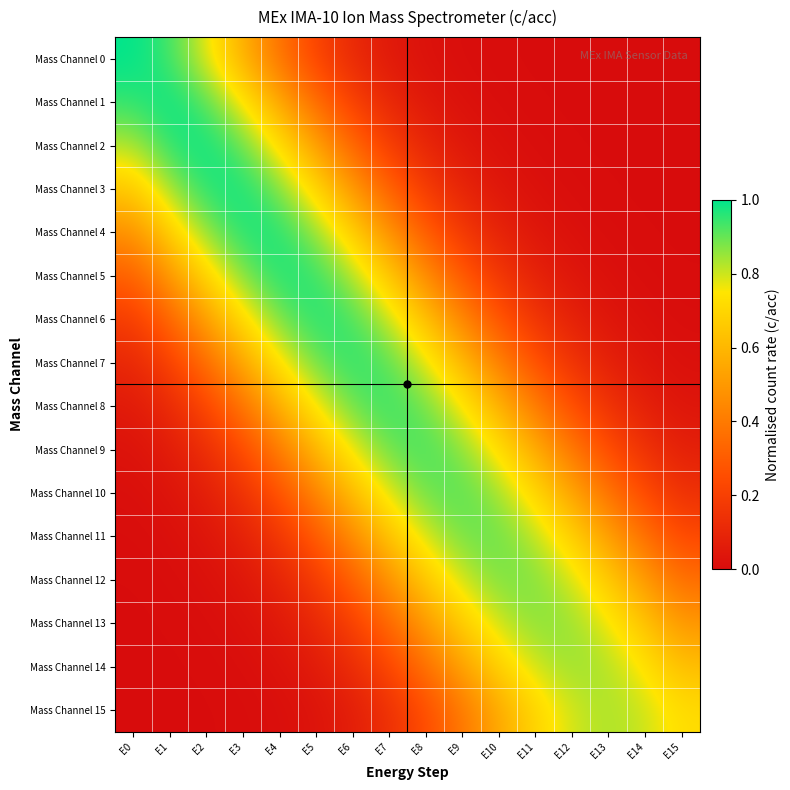

Rank the series at E15 from lowest to highest value.

Mass Channel 0, Mass Channel 1, Mass Channel 2, Mass Channel 3, Mass Channel 4, Mass Channel 5, Mass Channel 6, Mass Channel 7, Mass Channel 8, Mass Channel 9, Mass Channel 10, Mass Channel 11, Mass Channel 12, Mass Channel 13, Mass Channel 14, Mass Channel 15